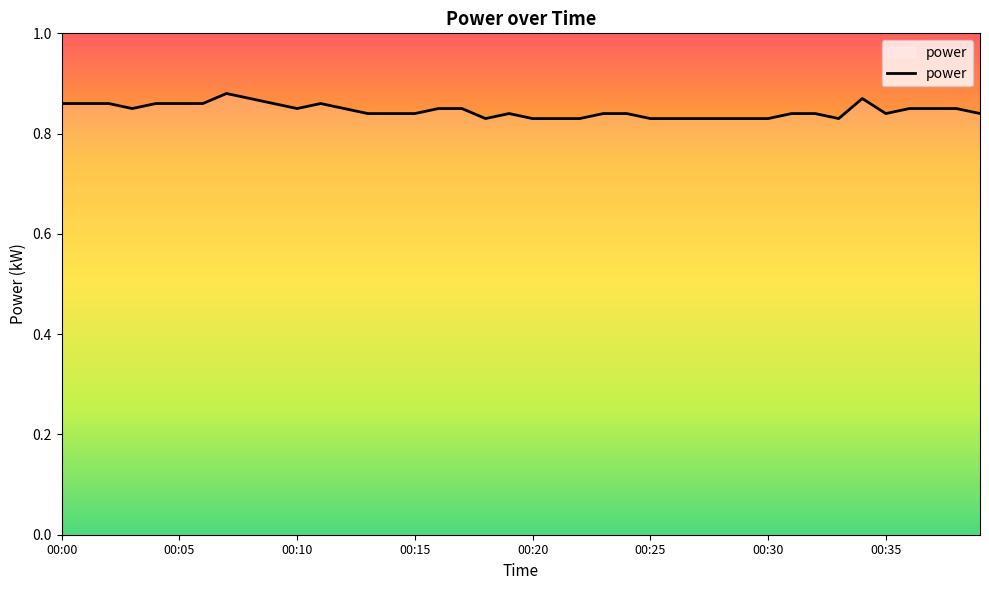

What is the maximum value shown in the chart?

0.9